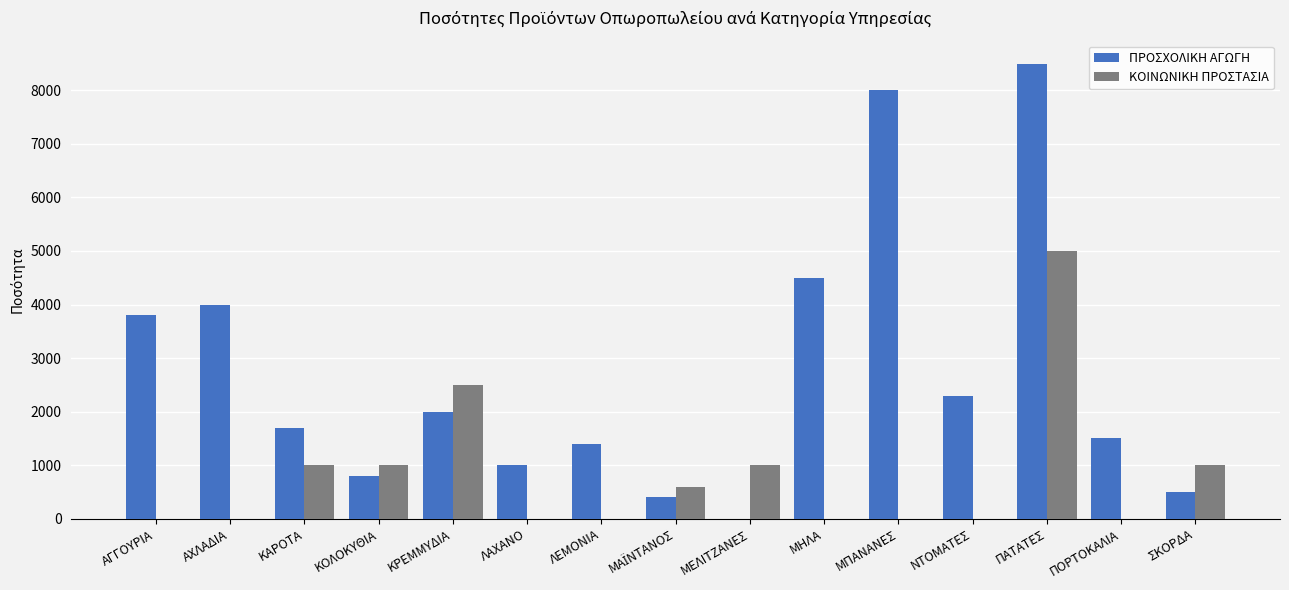

What is the total value across all series at ΛΑΧΑΝΟ?

1000